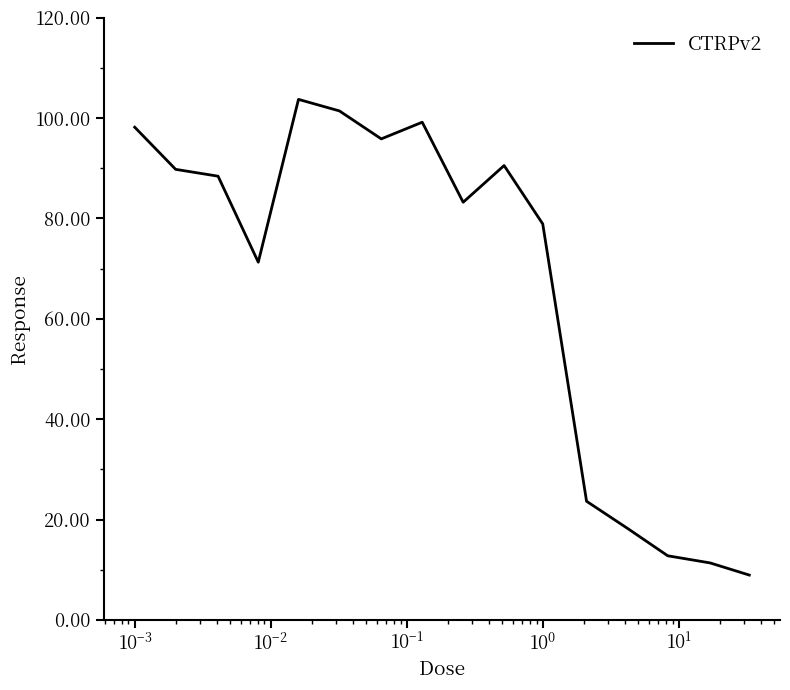

What is the smallest value displayed?

8.9